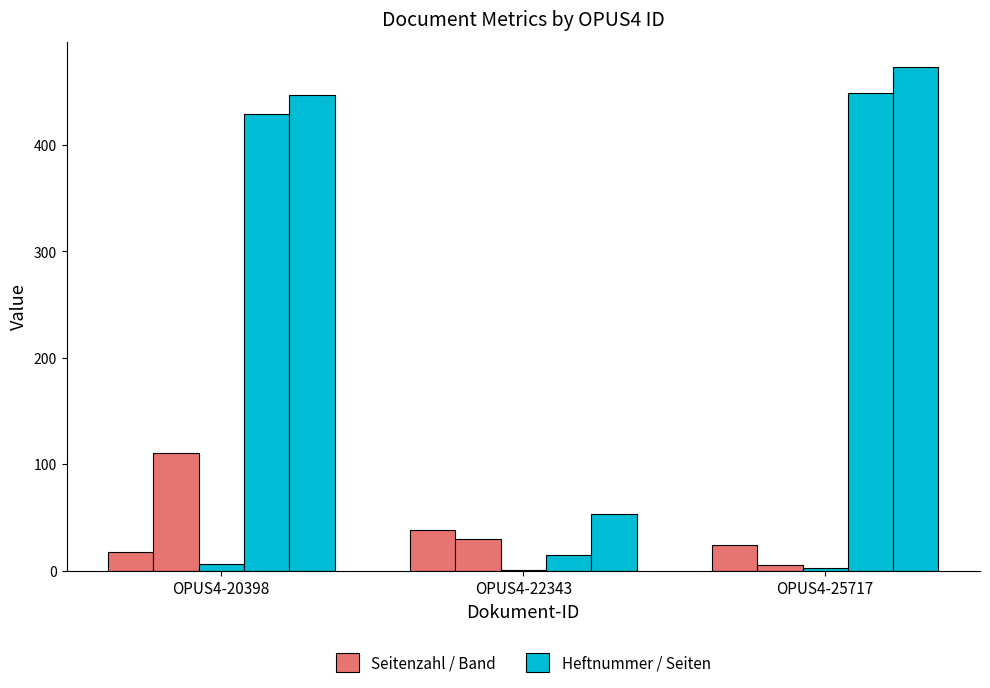

How many distinct data groups are displayed?

5